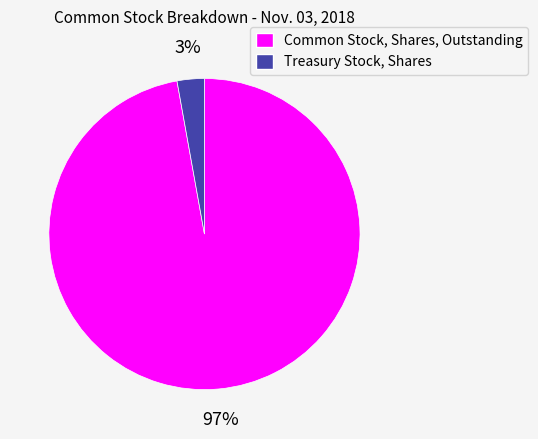

To the nearest percent, what is the combined percentage of Treasury Stock, Shares and Common Stock, Shares, Outstanding?

100%